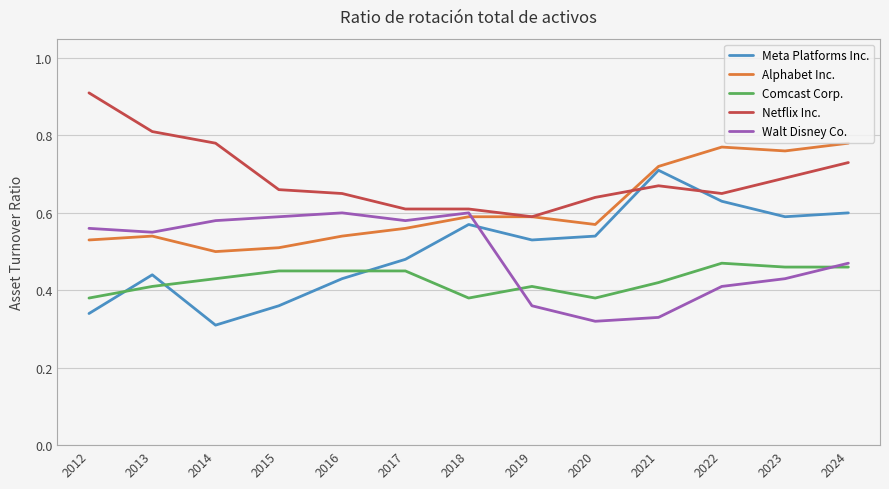

Which series has the widest spread of values?

Meta Platforms Inc.